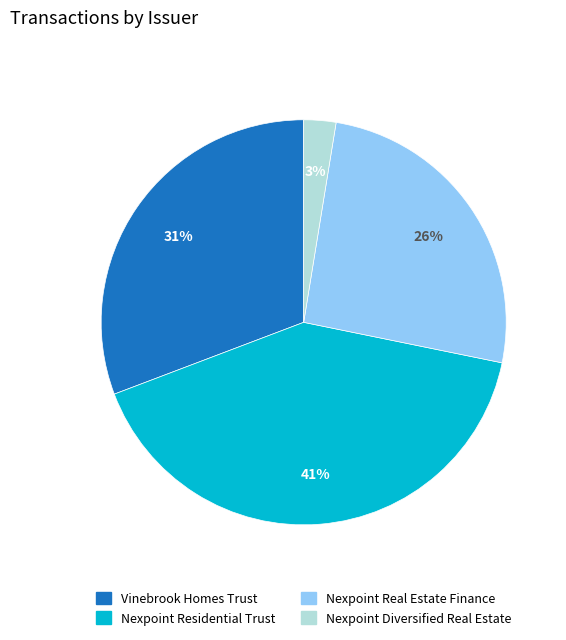

Count the number of slices in the pie.

4